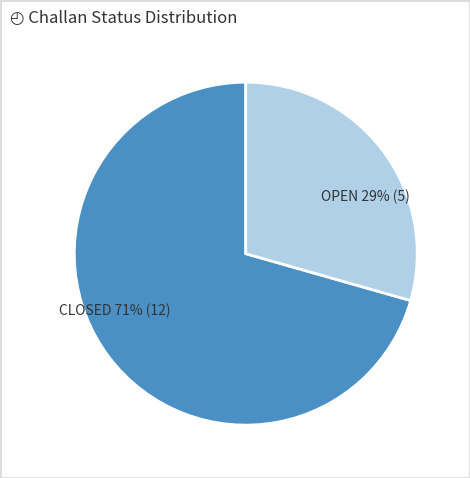

To the nearest percent, what portion does CLOSED represent?

71%